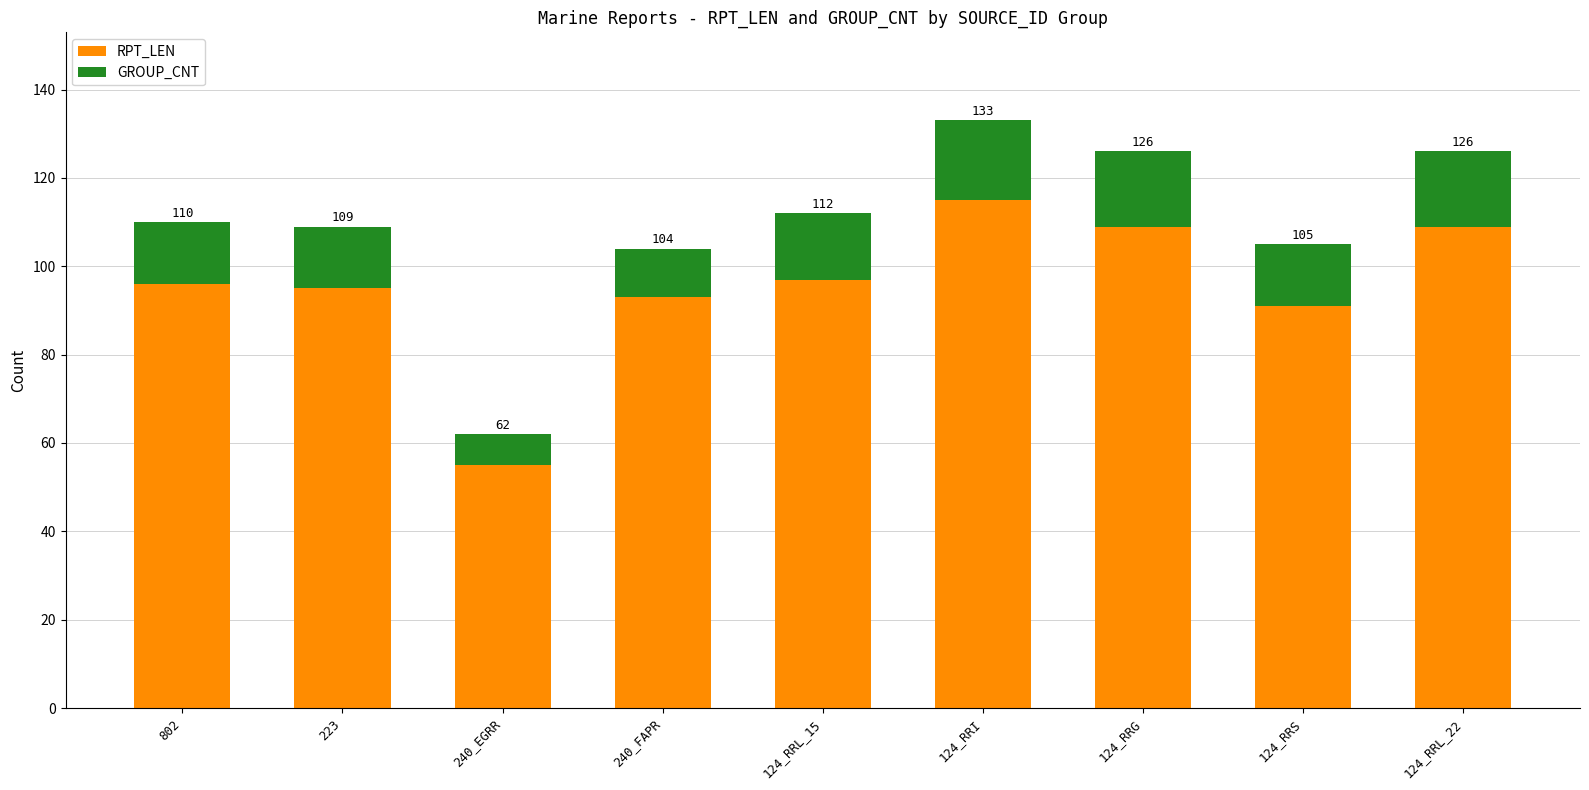

Which has a higher value, 240_FAPR or 223?

223